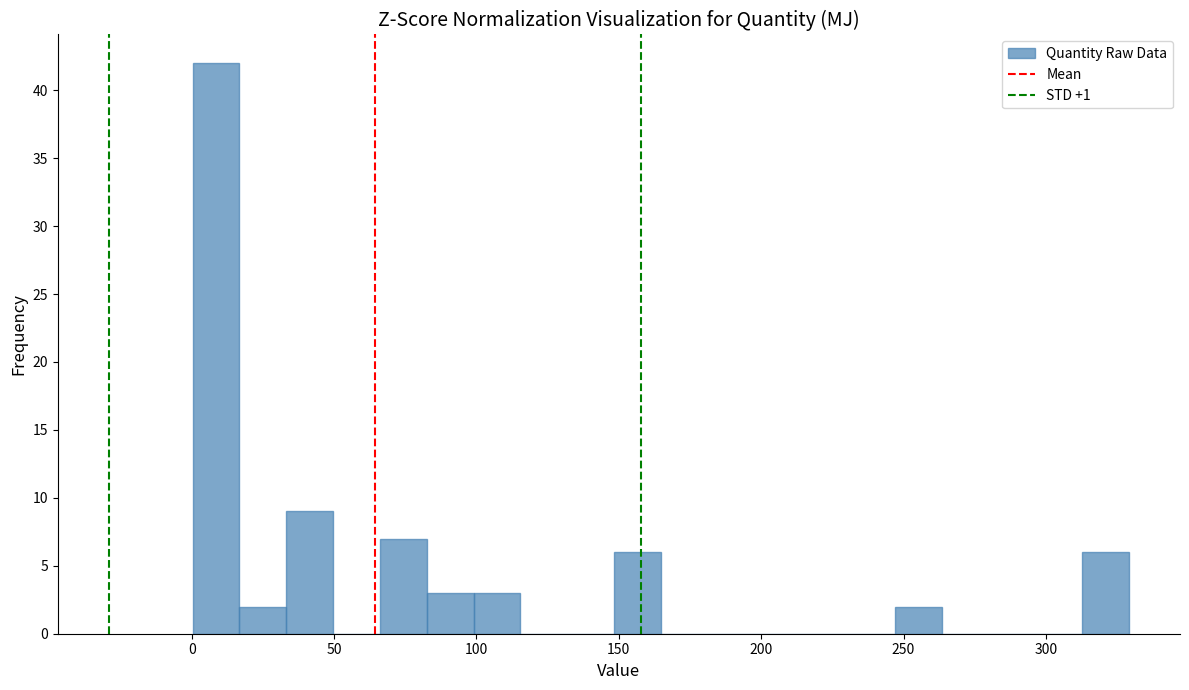

Around what value on the x-axis is the tallest bar? Give the approximate position of its centre, as read against the axis.

10